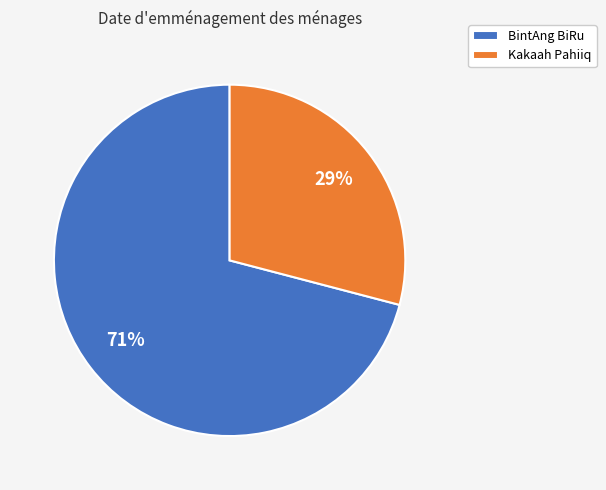

Rank the categories by value from highest to lowest.

BintAng BiRu, Kakaah Pahiiq